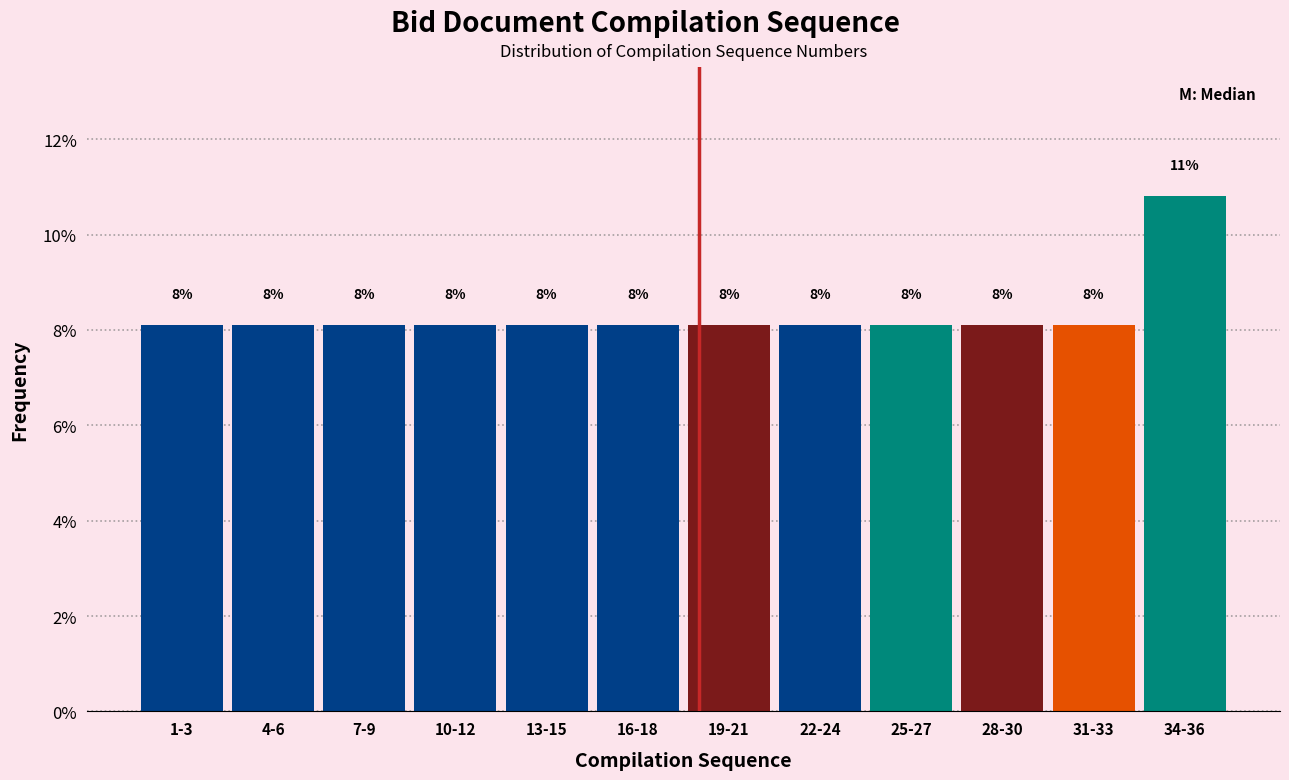

Does the chart contain any negative values?

No